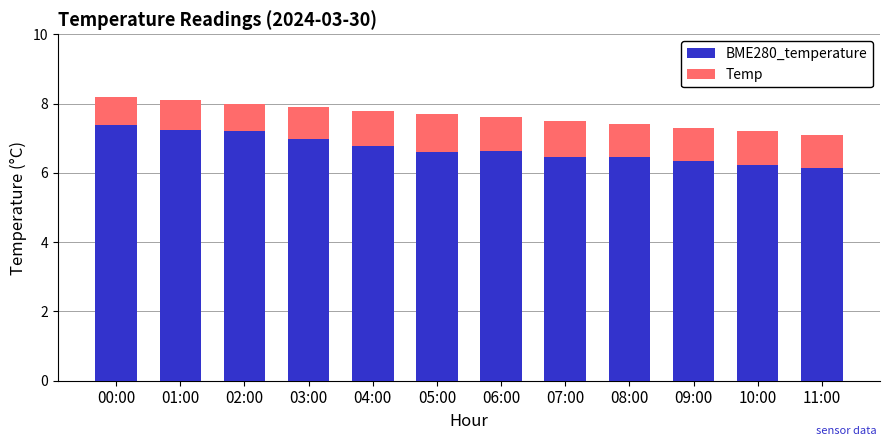

What is the total value across all series at 06:00?

7.6